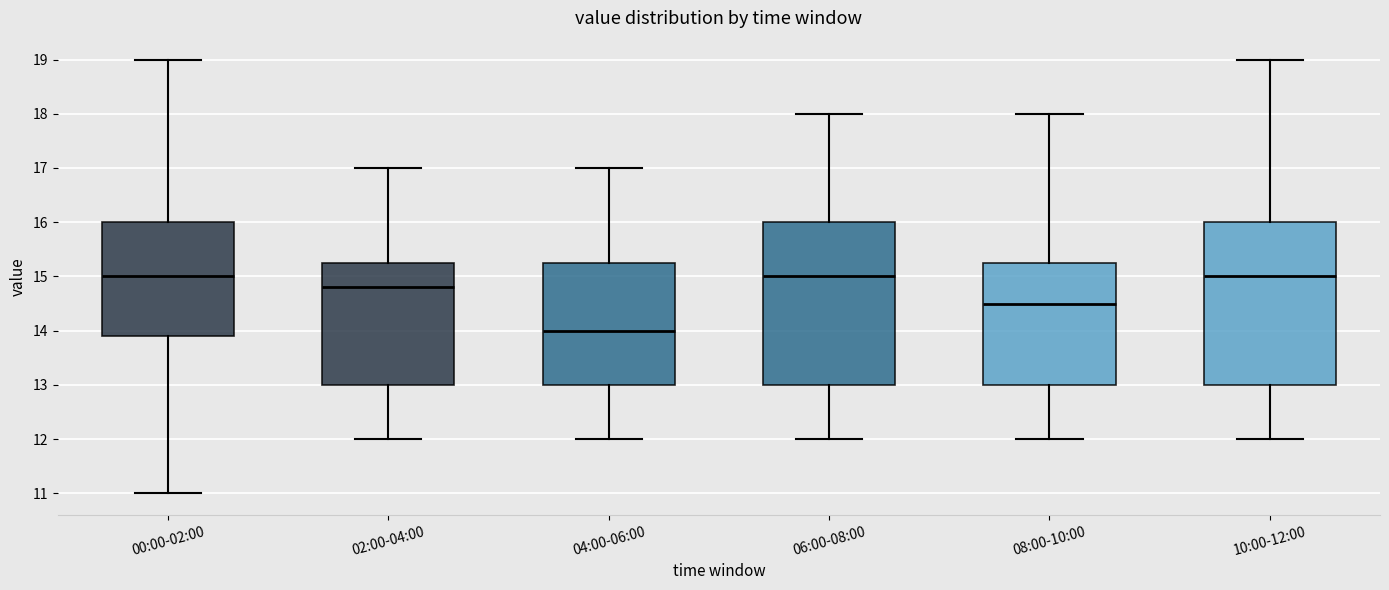

Where does the upper whisker of the box for 04:00-06:00 end on the y-axis? The values are not printed on the chart, so give them approximately, as read against the axis.

17.0